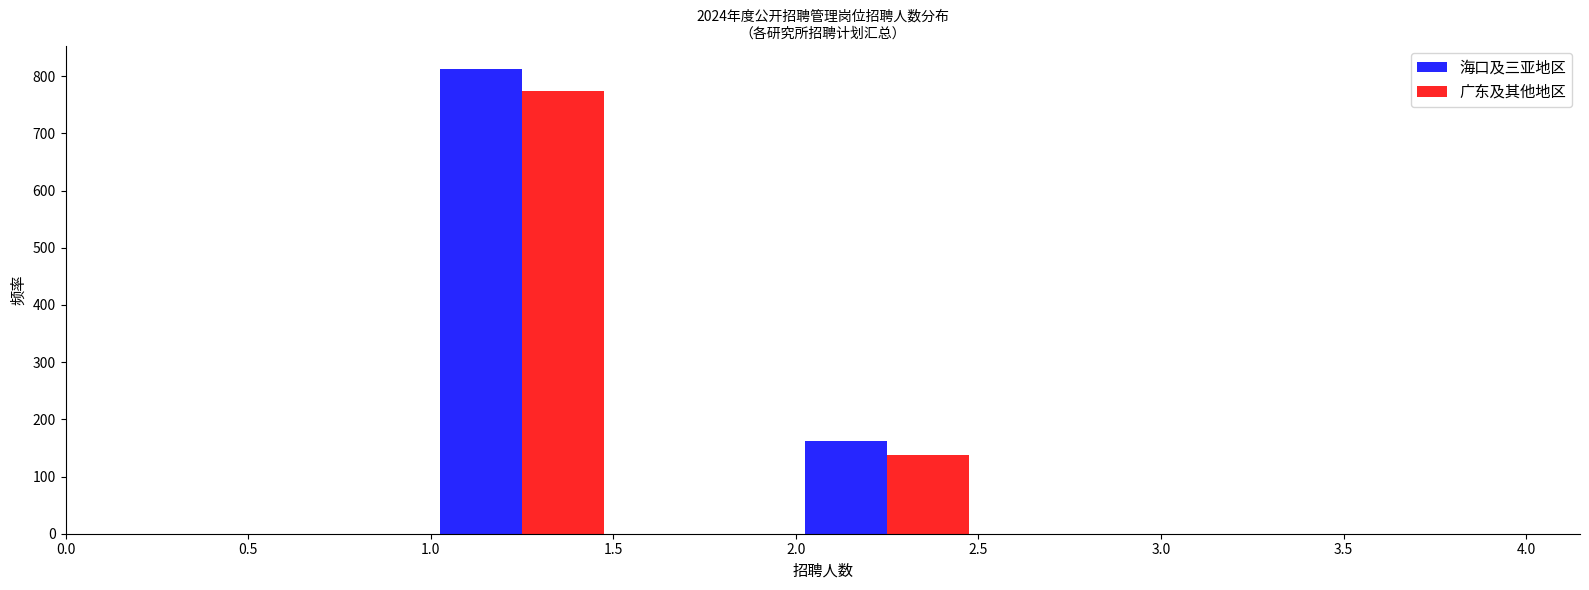

In the 海口及三亚地区 series, which range on the x-axis has the tallest bar?

1.0 to 1.5